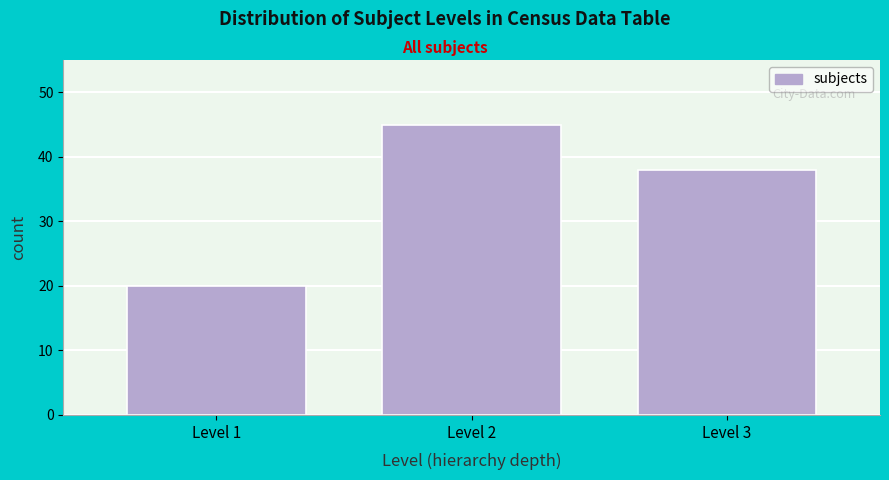

Reading right to left, transcribe all the data shown in this chart.

Level 3=38	Level 2=45	Level 1=20